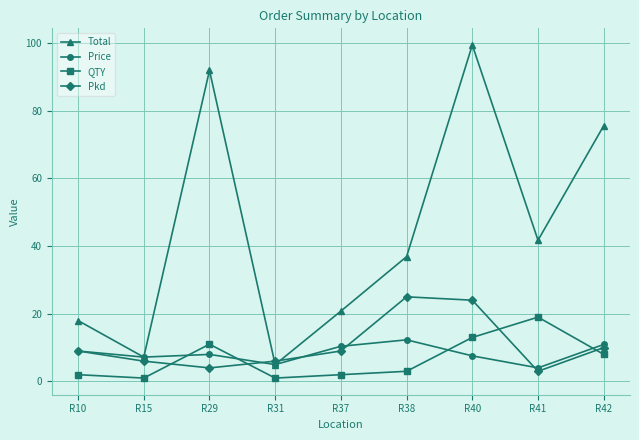

Which series changed the most between R31 and R42?

Total